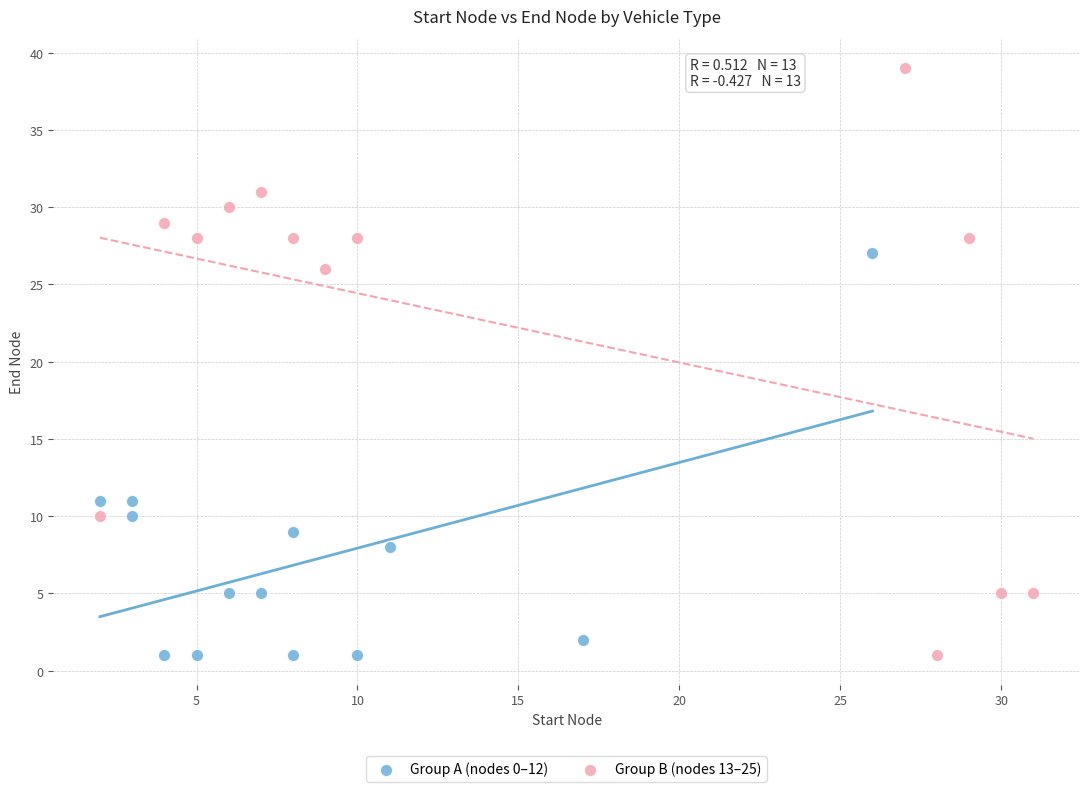

Which series reaches the maximum Y coordinate?

Group B (nodes 13–25)